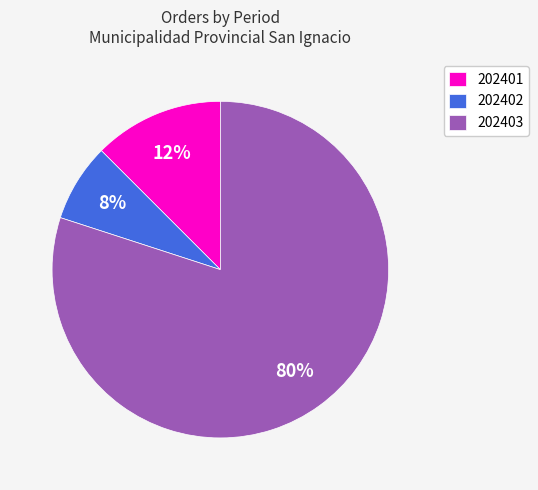

To the nearest percent, what is the average slice percentage?

33%